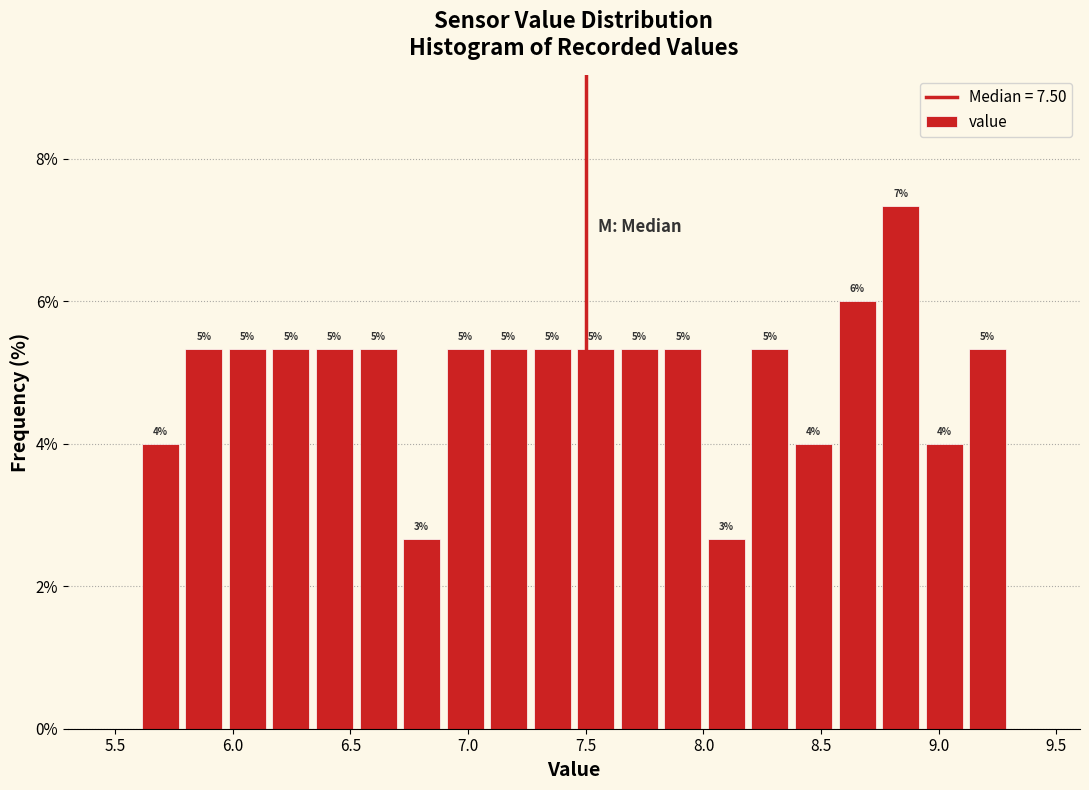

Around what value on the x-axis is the tallest bar? Give the approximate position of its centre, as read against the axis.

8.85